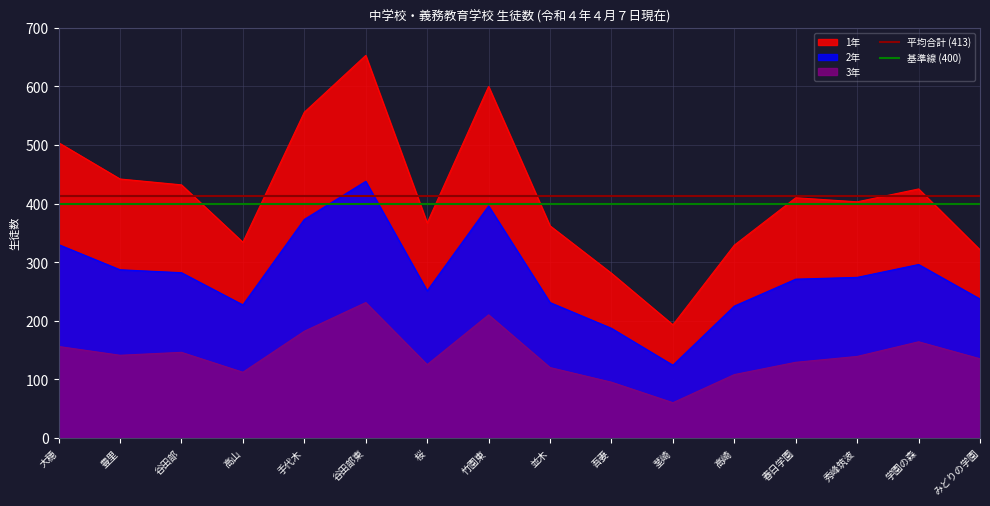

The value of 3年 at 秀峰筑波 is 139. True or false?

True